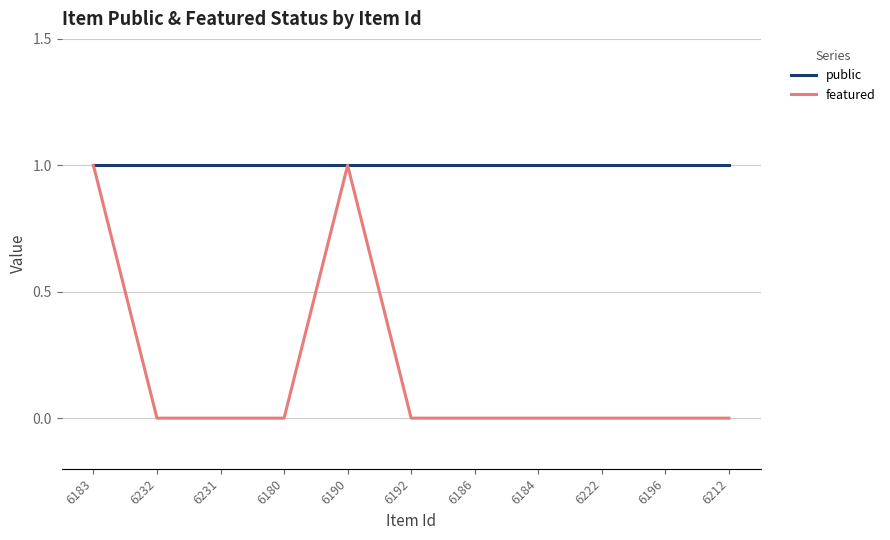

Does the chart display data point markers on the line(s)?

No